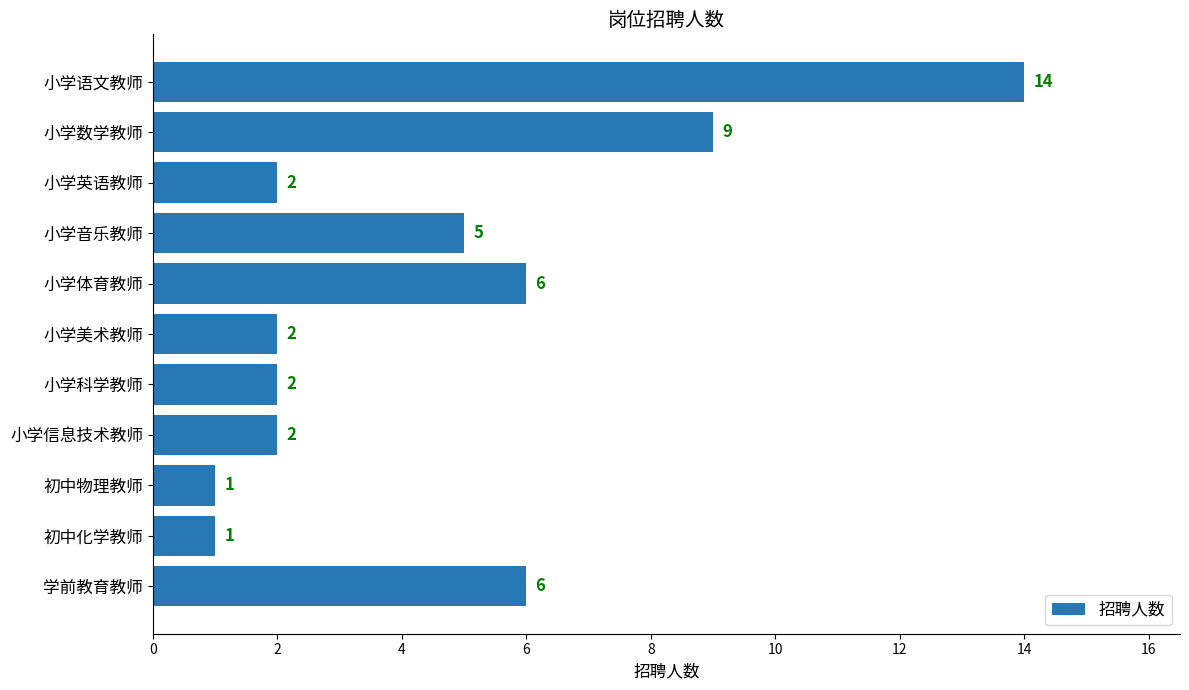

What is the ratio of the value at 小学体育教师 to the value at 小学数学教师?

0.7